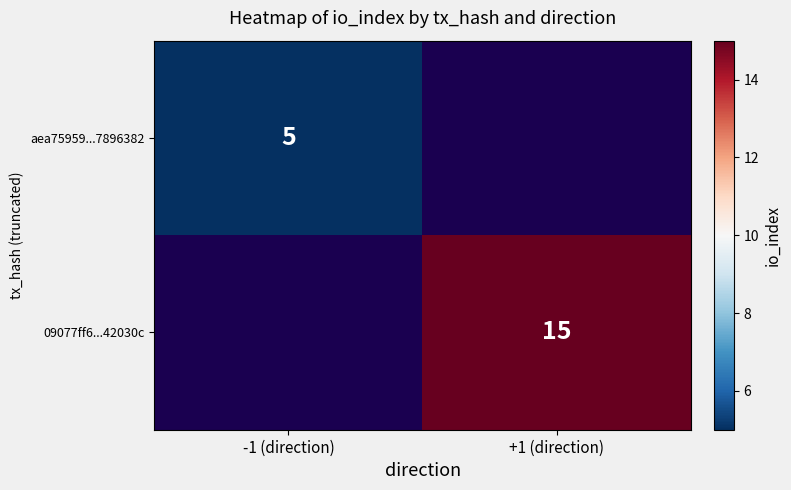

Is it true that aea75959...7896382 equals 5 at -1 (direction)?

True